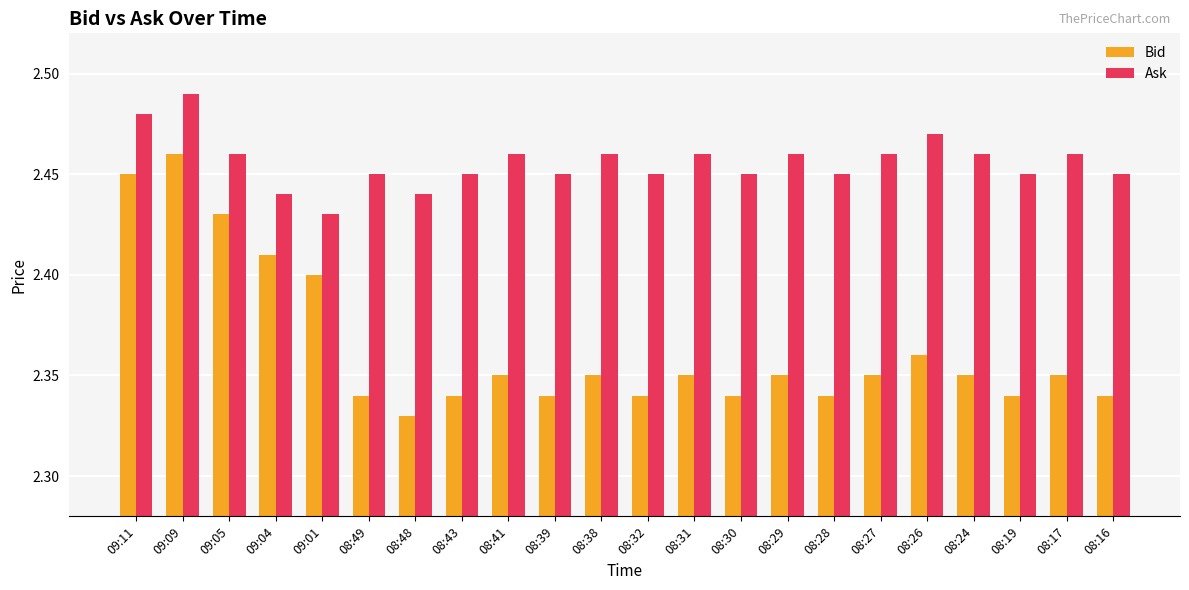

Which series has the widest spread of values?

Bid